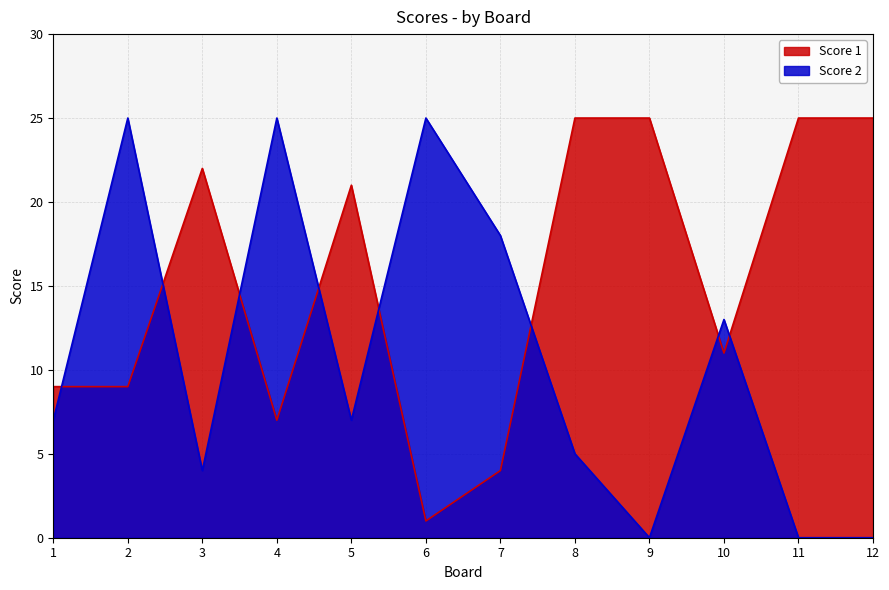

How many series are shown in this chart?

2